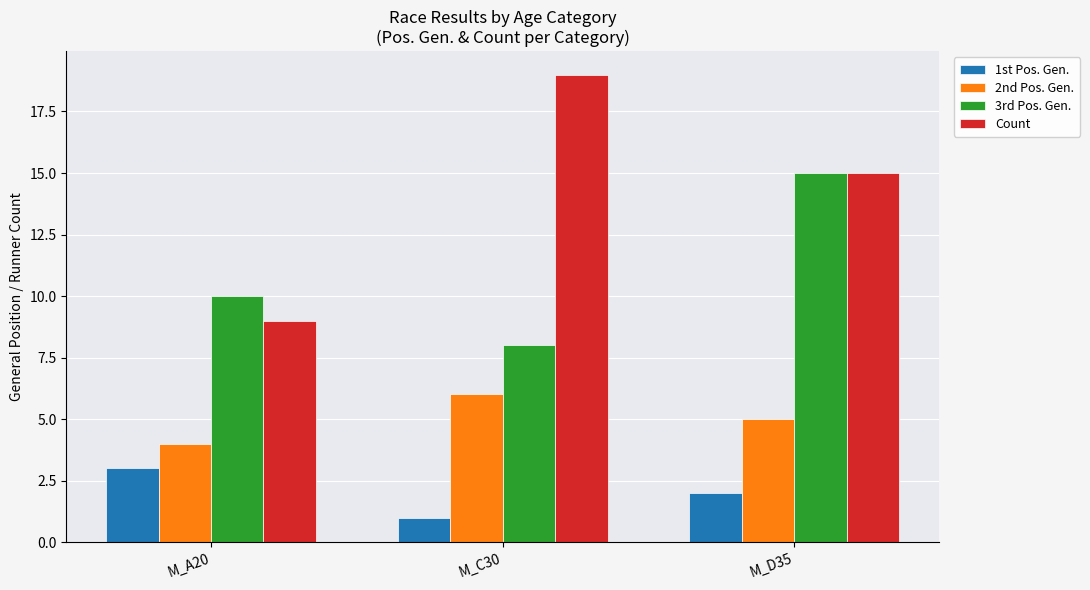

Rank the categories by Count value from highest to lowest.

M_C30, M_D35, M_A20